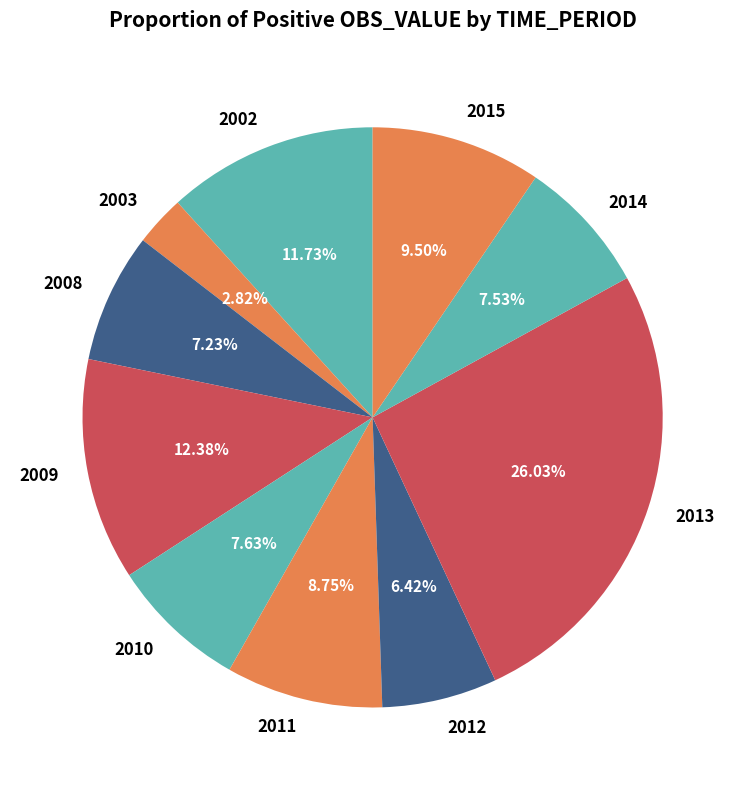

What is the total percentage of 2003 and 2008?

10.0%